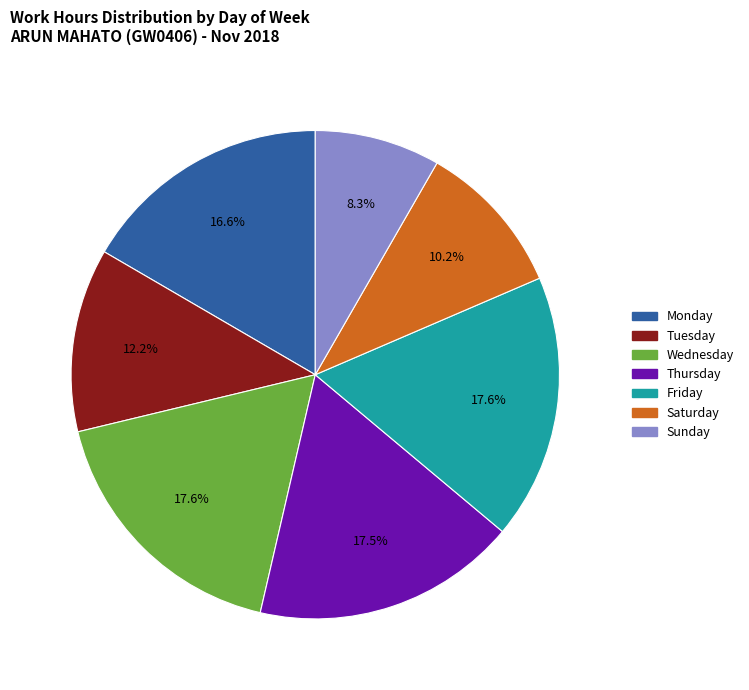

Is there a majority slice in this chart?

No